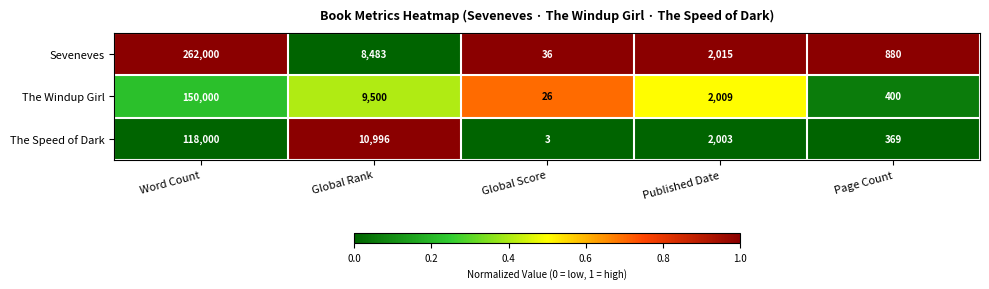

What is the difference between the The Speed of Dark values at Word Count and Global Score?

117997